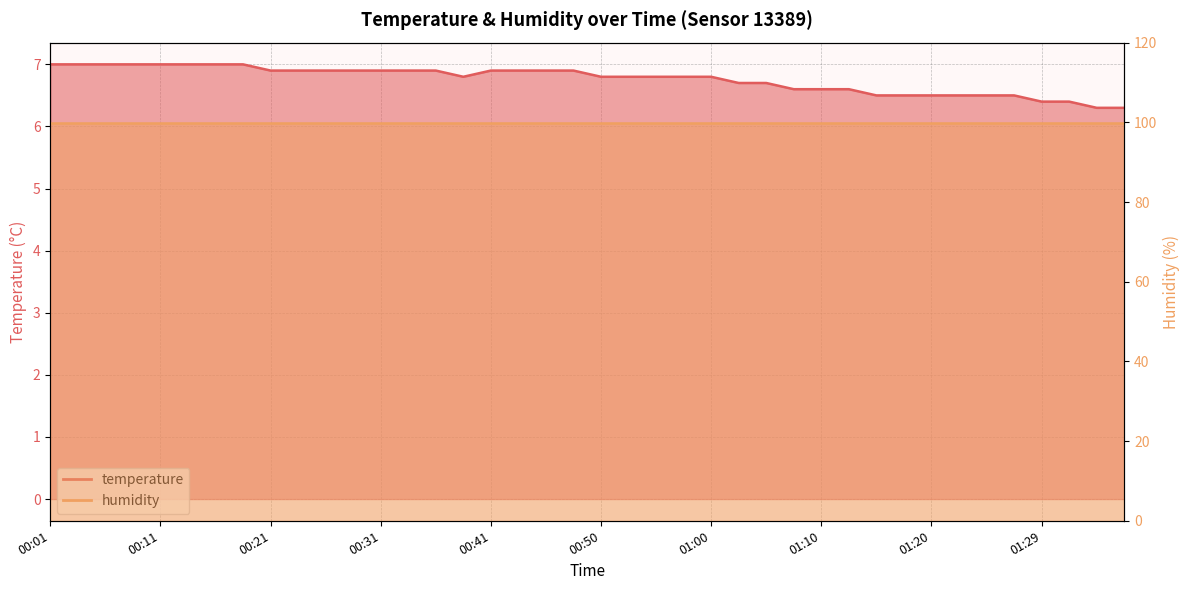

Reading left to right, list all the values displayed in this chart.

00:01=7.0	00:04=7.0	00:06=7.0	00:09=7.0	00:11=7.0	00:14=7.0	00:16=7.0	00:19=7.0	00:21=6.9	00:23=6.9	00:26=6.9	00:28=6.9	00:31=6.9	00:33=6.9	00:36=6.9	00:38=6.8	00:41=6.9	00:43=6.9	00:46=6.9	00:48=6.9	00:50=6.8	00:53=6.8	00:55=6.8	00:58=6.8	01:00=6.8	01:03=6.7	01:05=6.7	01:07=6.6	01:10=6.6	01:12=6.6	01:15=6.5	01:17=6.5	01:20=6.5	01:22=6.5	01:25=6.5	01:27=6.5	01:29=6.4	01:32=6.4	01:34=6.3	01:37=6.3